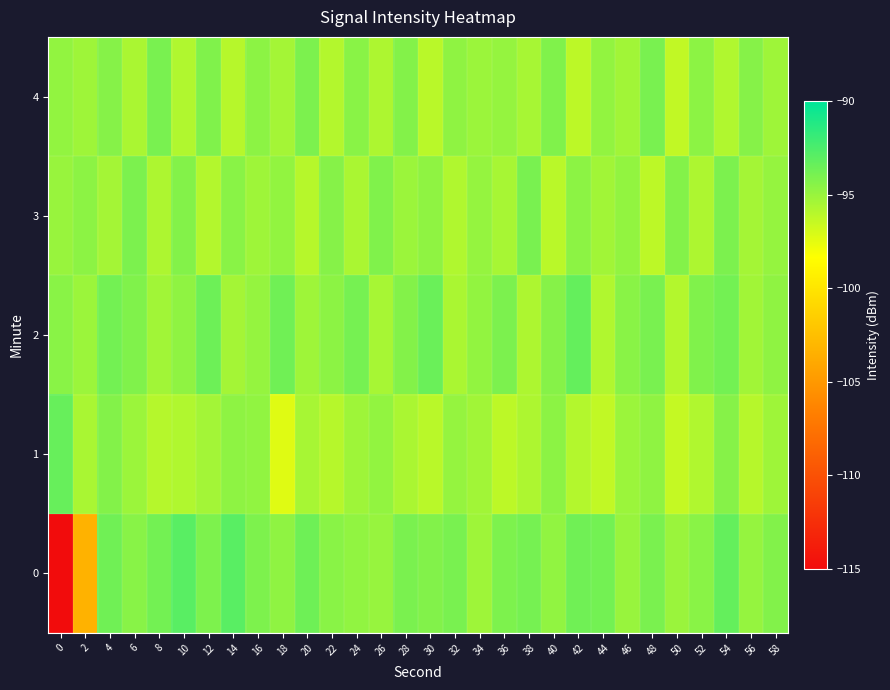

Reading left to right, list all the values displayed in this chart.

0: 0=-115.0	2=-103.3	4=-93.7	6=-94.5	8=-93.8	10=-93.0	12=-94.1	14=-92.9	16=-94.1	18=-94.7	20=-93.6	22=-94.5	24=-94.8	26=-94.9	28=-94.0	30=-94.3	32=-94.0	34=-95.2	36=-94.1	38=-93.9	40=-94.8	42=-93.7	44=-93.8	46=-95.0	48=-94.0	50=-95.1	52=-94.5	54=-93.3	56=-94.9	58=-94.3
1: 0=-93.4	2=-95.5	4=-94.3	6=-95.1	8=-95.9	10=-95.8	12=-95.3	14=-94.7	16=-94.8	18=-97.3	20=-95.5	22=-96.0	24=-95.2	26=-94.8	28=-95.6	30=-96.1	32=-94.9	34=-95.3	36=-96.2	38=-95.7	40=-94.6	42=-95.9	44=-96.3	46=-95.1	48=-94.7	50=-96.4	52=-95.8	54=-94.4	56=-96.0	58=-95.2
2: 0=-94.5	2=-95.1	4=-93.8	6=-94.2	8=-95.3	10=-94.7	12=-93.6	14=-95.4	16=-94.9	18=-93.7	20=-95.2	22=-94.6	24=-93.9	26=-95.5	28=-94.3	30=-93.5	32=-95.6	34=-94.8	36=-94.1	38=-95.7	40=-94.4	42=-93.3	44=-95.8	46=-94.5	48=-94.0	50=-95.9	52=-94.2	54=-93.8	56=-95.3	58=-94.7
3: 0=-95.0	2=-94.6	4=-95.4	6=-94.1	8=-95.7	10=-94.3	12=-95.9	14=-94.5	16=-95.2	18=-94.8	20=-96.0	22=-94.4	24=-95.6	26=-94.2	28=-95.1	30=-94.7	32=-95.8	34=-94.9	36=-95.5	38=-94.0	40=-96.1	42=-94.6	44=-95.3	46=-94.8	48=-96.2	50=-94.3	52=-95.7	54=-94.1	56=-95.4	58=-94.9
4: 0=-94.8	2=-95.2	4=-94.4	6=-95.6	8=-94.0	10=-95.8	12=-94.2	14=-96.0	16=-94.6	18=-95.4	20=-94.1	22=-95.9	24=-94.5	26=-95.7	28=-94.3	30=-96.1	32=-94.7	34=-95.1	36=-94.9	38=-95.5	40=-94.2	42=-96.2	44=-94.8	46=-95.3	48=-94.0	50=-96.3	52=-94.6	54=-95.8	56=-94.4	58=-95.2